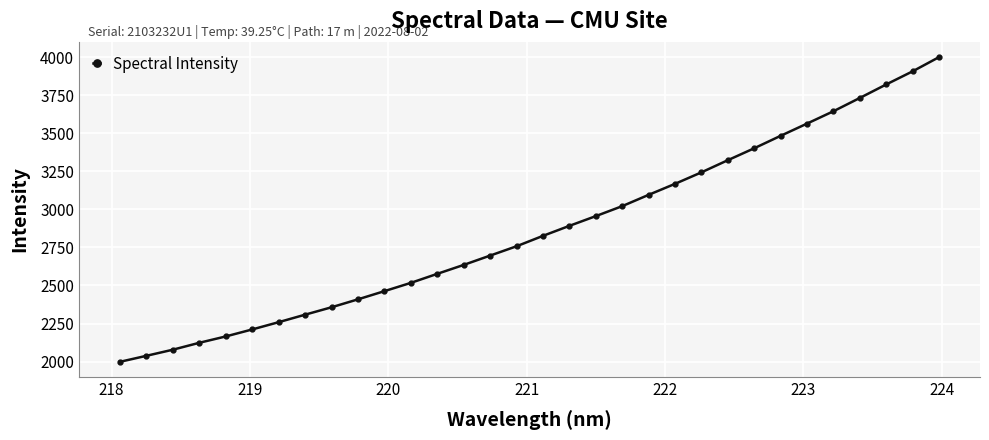

Does the chart have visible grid lines?

Yes